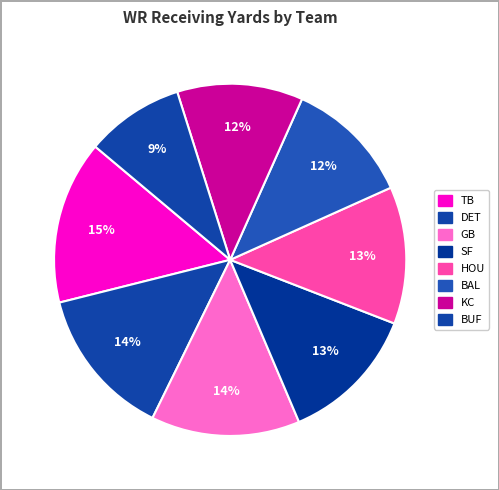

How many slices are in this pie chart?

8